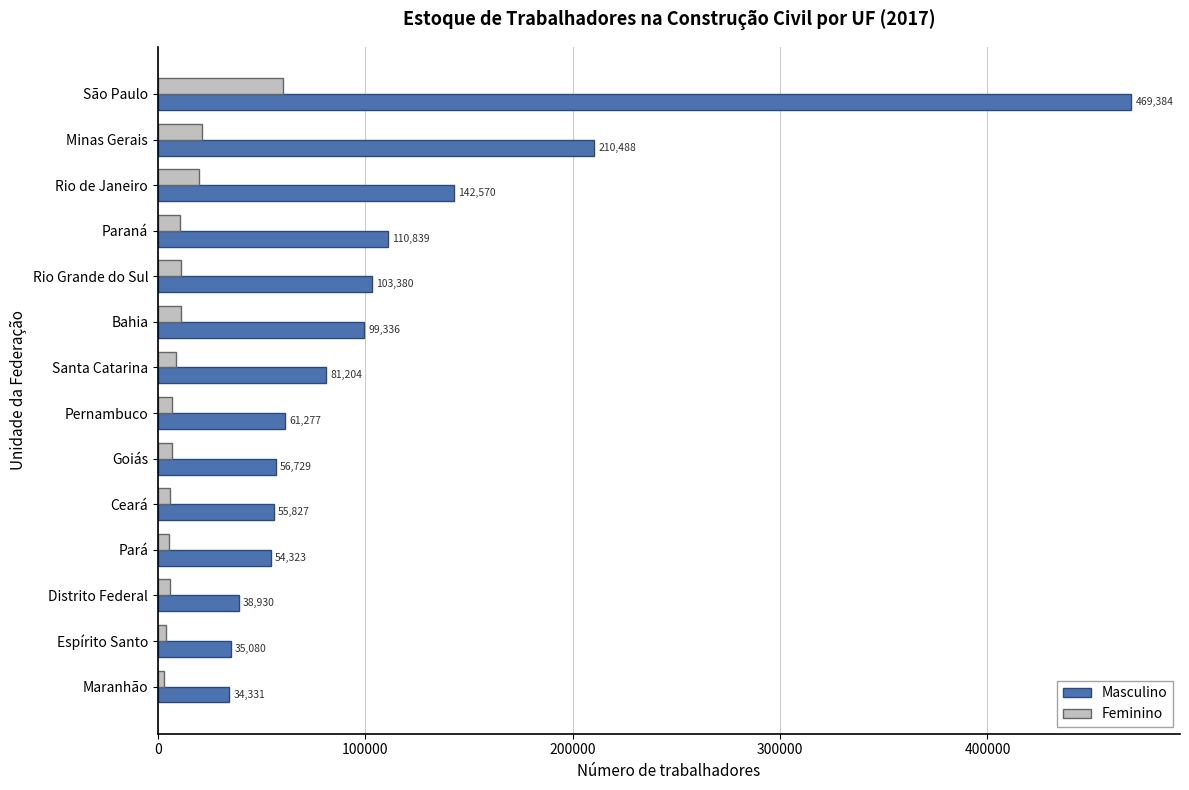

What is the average value of the Masculino series?

110978